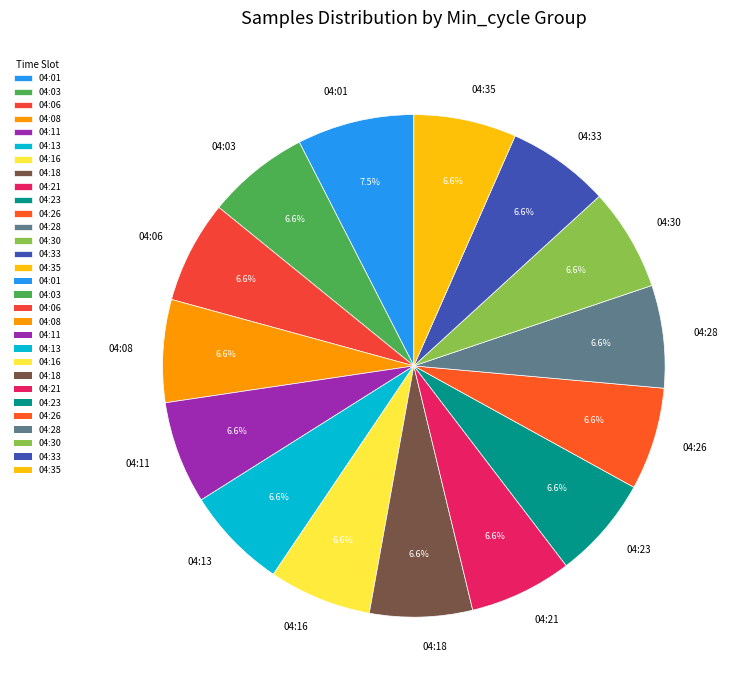

Which category has the biggest portion of the pie?

04:01